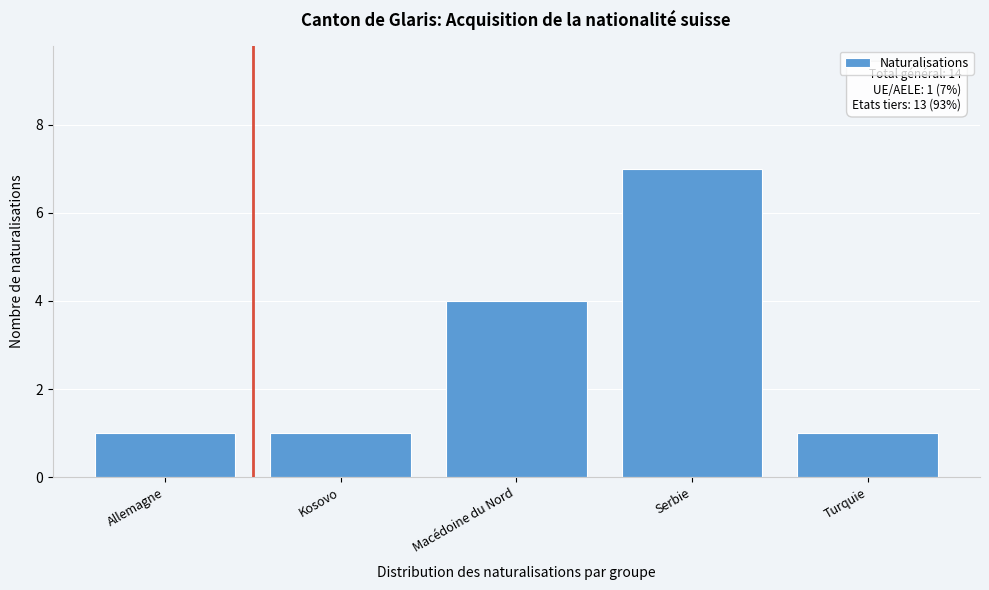

Reading right to left, extract all data points from this chart.

Turquie=1	Serbie=7	Macédoine du Nord=4	Kosovo=1	Allemagne=1